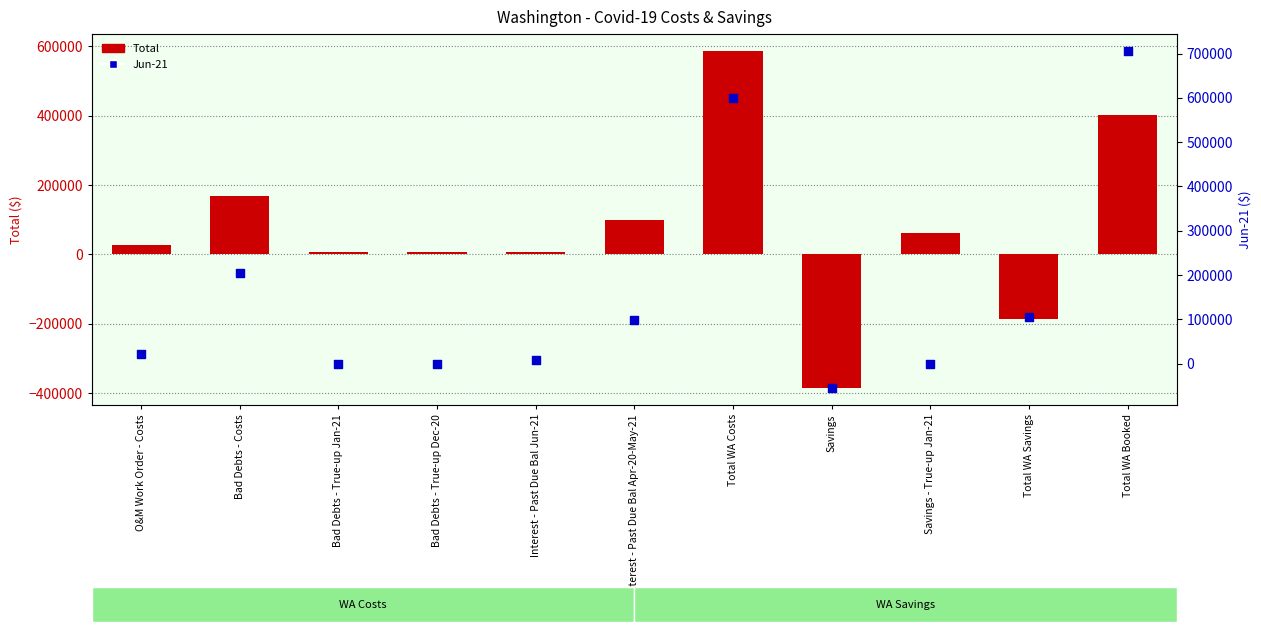

What is the total value across all series at Savings?

-441300.0